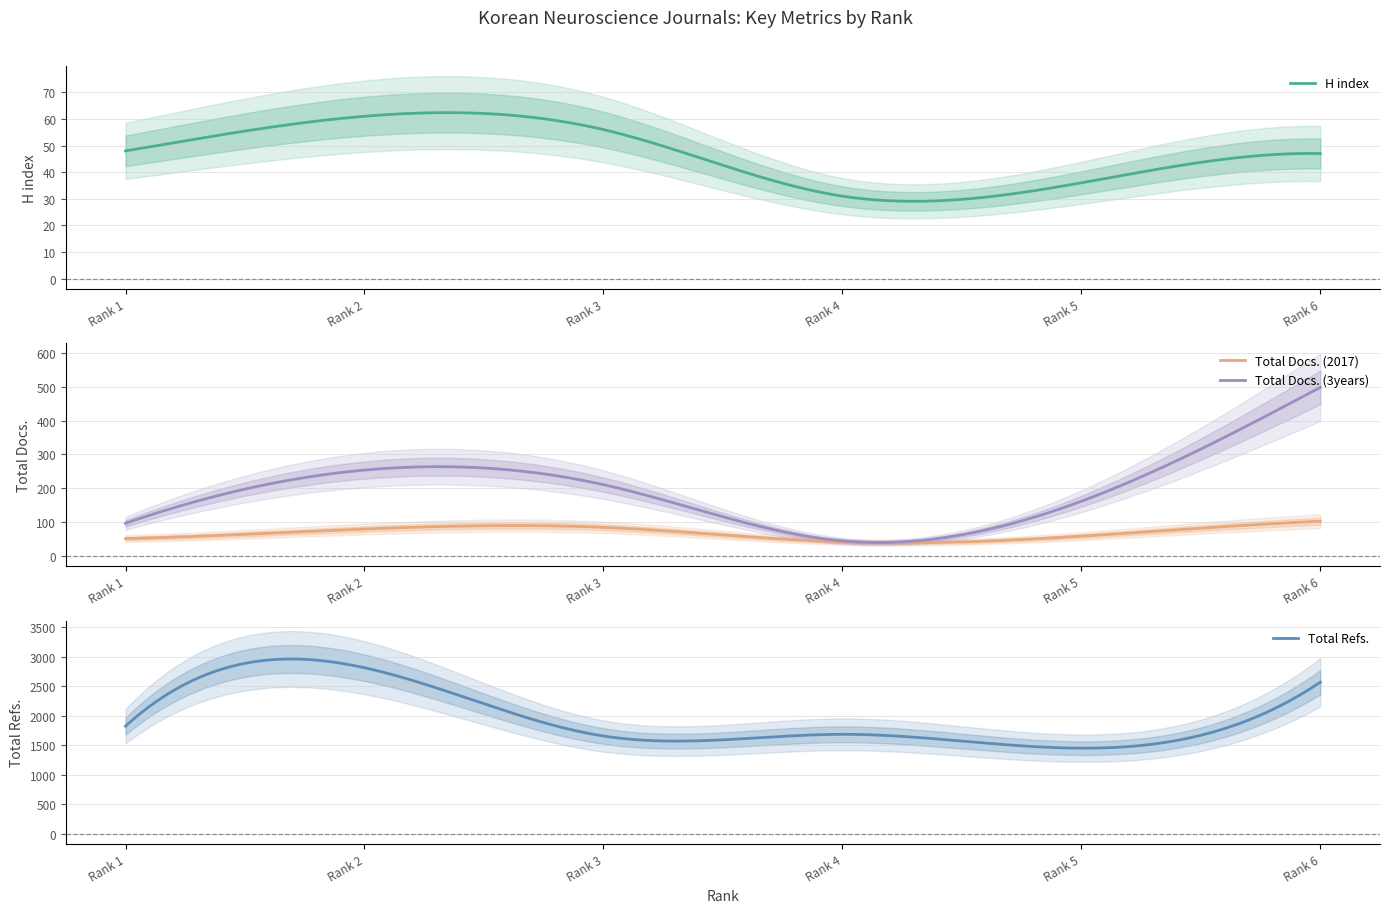

Rank the series at 3 from lowest to highest value.

H index, Total Docs. (2017), Total Docs. (3years), Total Refs.